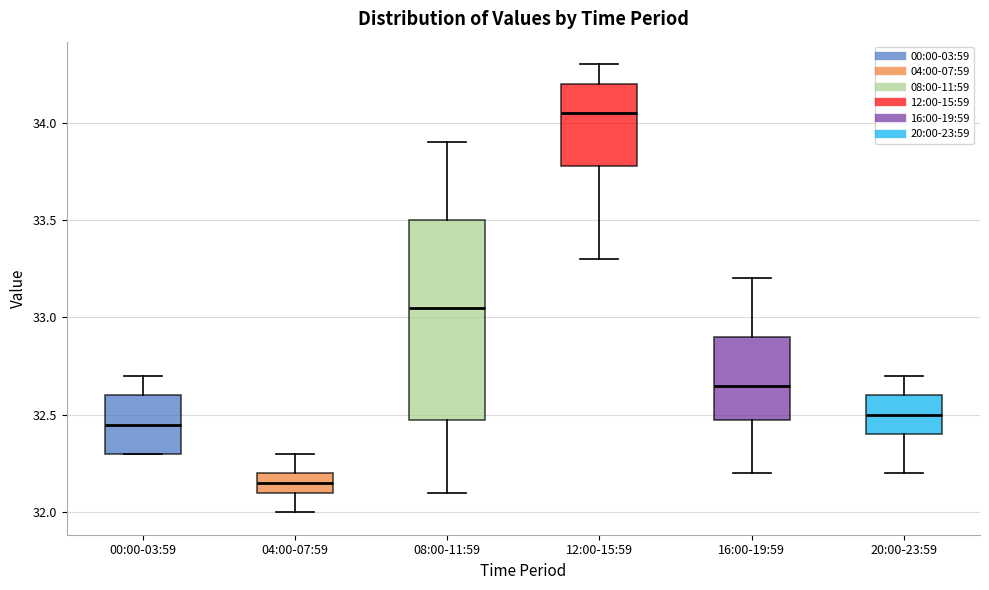

Reading left to right, read every box against the y-axis: the position of its median line, the range the box covers, and the ends of its whiskers. The values are not printed on the chart, so give them approximately, as read against the axis.

00:00-03:59: median 32.45, box 32.30 to 32.60, whiskers 32.30 to 32.70
04:00-07:59: median 32.15, box 32.10 to 32.20, whiskers 32.00 to 32.30
08:00-11:59: median 33.05, box 32.50 to 33.50, whiskers 32.10 to 33.90
12:00-15:59: median 34.05, box 33.80 to 34.20, whiskers 33.30 to 34.30
16:00-19:59: median 32.65, box 32.50 to 32.90, whiskers 32.20 to 33.20
20:00-23:59: median 32.50, box 32.40 to 32.60, whiskers 32.20 to 32.70